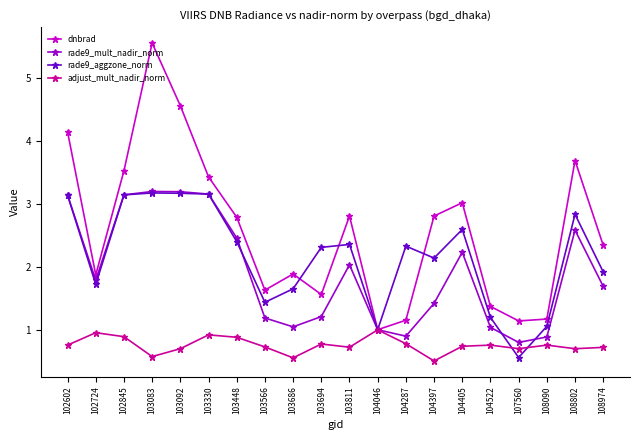

How many lines are shown in the chart?

4